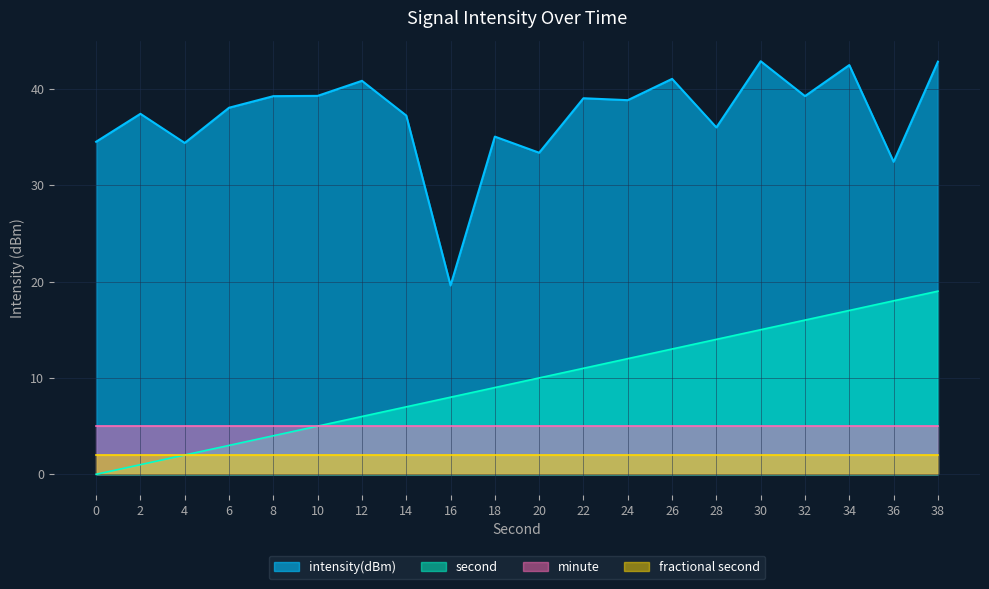

Rank the categories by intensity(dBm) value from lowest to highest.

16, 36, 20, 4, 0, 18, 28, 14, 2, 6, 24, 22, 8, 32, 10, 12, 26, 34, 38, 30